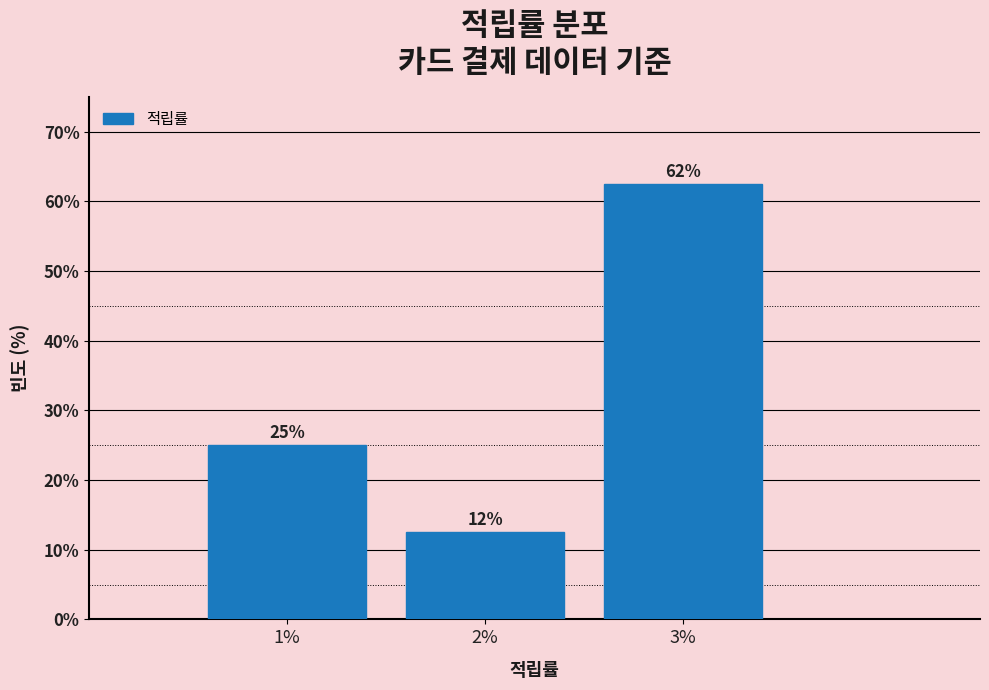

Does the chart contain any negative values?

No